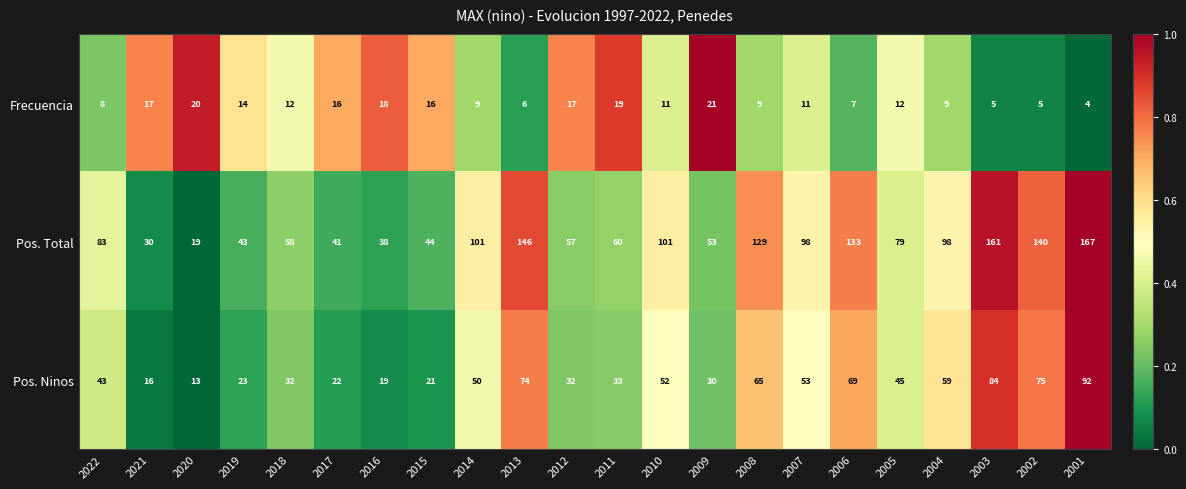

At which category is the sum across all series the highest?

2001